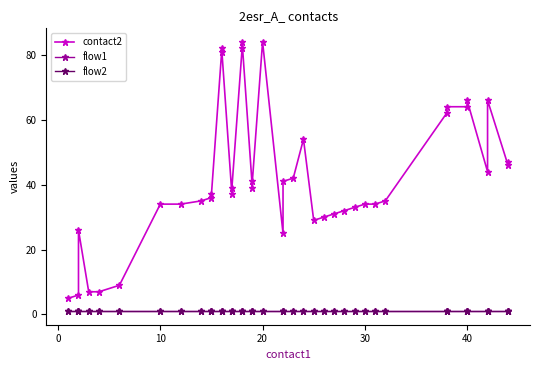

Reading right to left, transcribe all the data shown in this chart.

contact2: 47	46	66	44	66	64	64	62	35	34	34	33	32	31	30	29	54	42	41	25	84	41	39	84	82	39	37	82	81	37	36	35	34	34	9	7	7	26	6	5
flow1: 1	1	1	1	1	1	1	1	1	1	1	1	1	1	1	1	1	1	1	1	1	1	1	1	1	1	1	1	1	1	1	1	1	1	1	1	1	1	1	1
flow2: 1	1	1	1	1	1	1	1	1	1	1	1	1	1	1	1	1	1	1	1	1	1	1	1	1	1	1	1	1	1	1	1	1	1	1	1	1	1	1	1